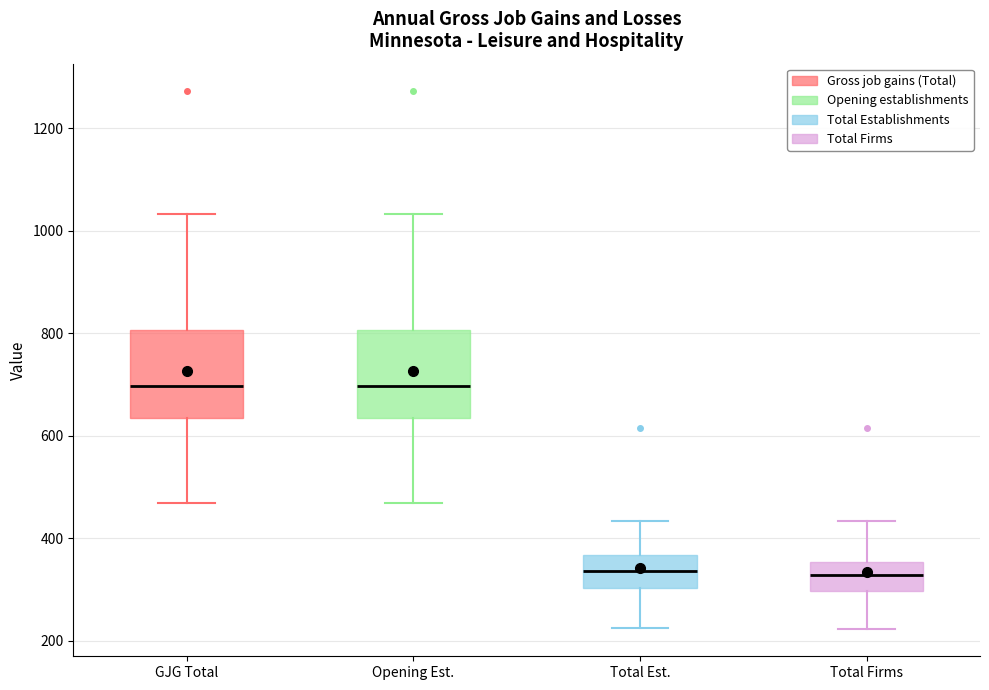

Reading left to right, read every box against the y-axis: the position of its median line, the range the box covers, and the ends of its whiskers. The values are not printed on the chart, so give them approximately, as read against the axis.

GJG Total: median 700, box 640 to 800, whiskers 460 to 1040
Opening Est.: median 700, box 640 to 800, whiskers 460 to 1040
Total Est.: median 340, box 300 to 360, whiskers 220 to 440
Total Firms: median 320, box 300 to 360, whiskers 220 to 440